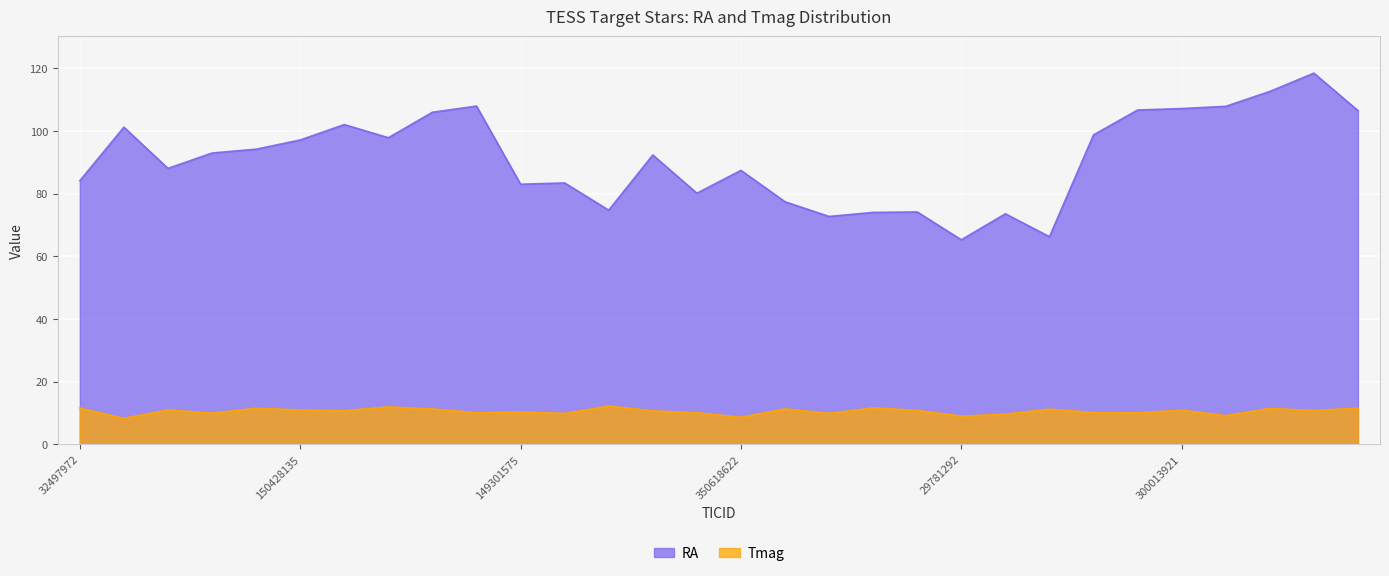

The value of Tmag at 150151262 is 2.3. True or false?

False